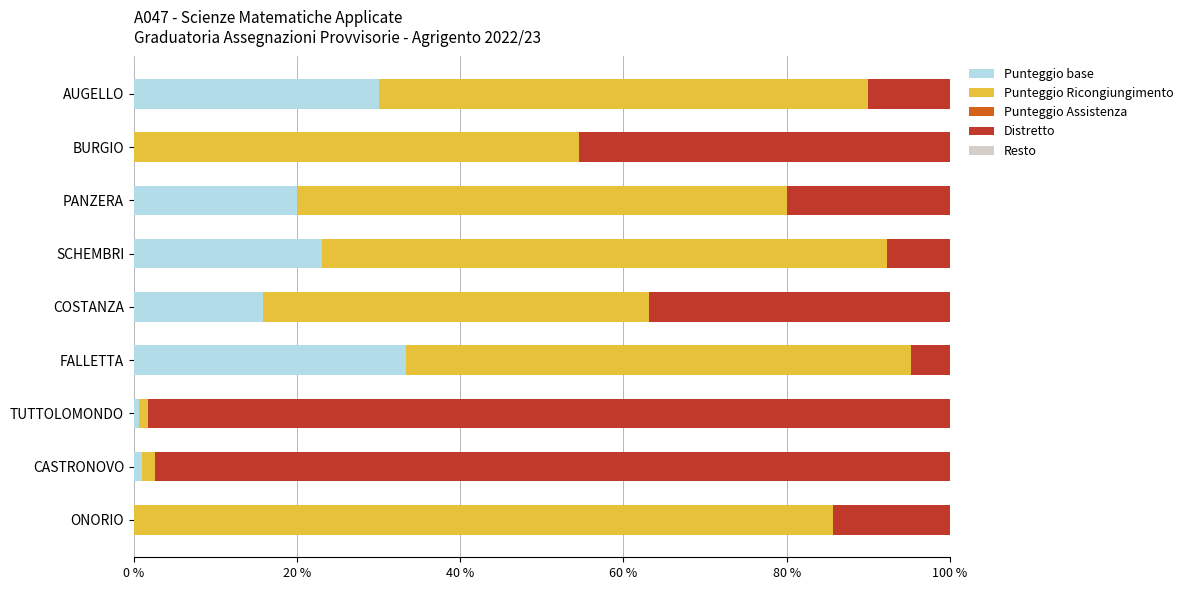

What is the highest value of the Punteggio base series?

33.3